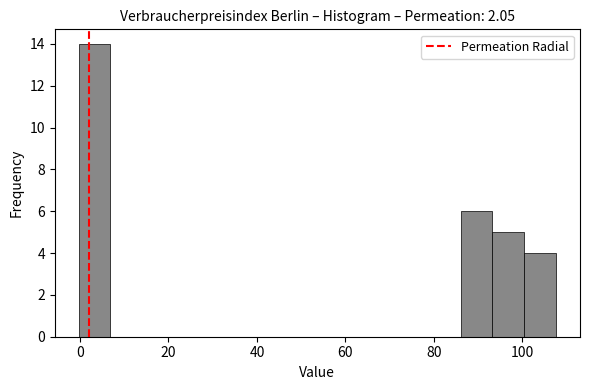

Read against the x-axis, roughly where is the centre of the tallest bar?

4